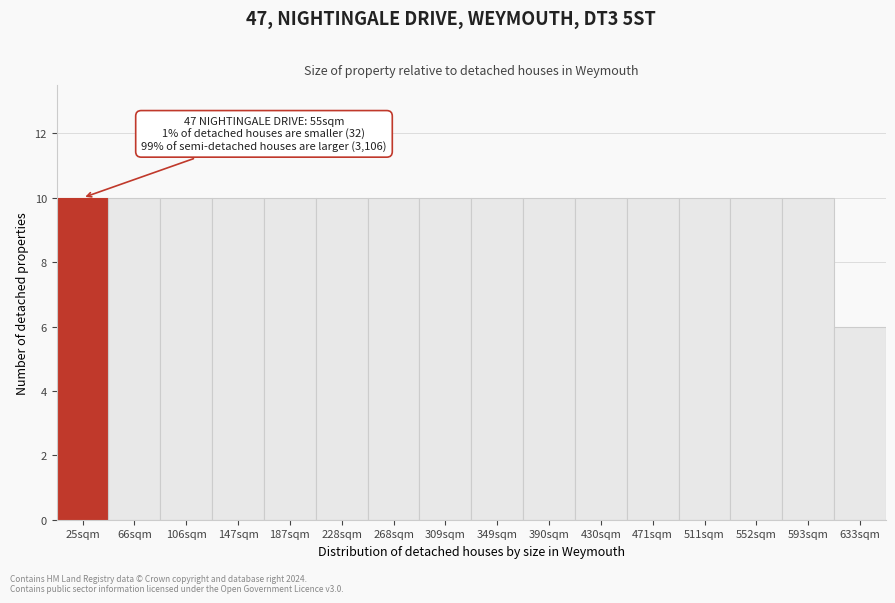

Reading left to right, transcribe all the data shown in this chart.

25sqm=10	66sqm=10	106sqm=10	147sqm=10	187sqm=10	228sqm=10	268sqm=10	309sqm=10	349sqm=10	390sqm=10	430sqm=10	471sqm=10	511sqm=10	552sqm=10	593sqm=10	633sqm=6